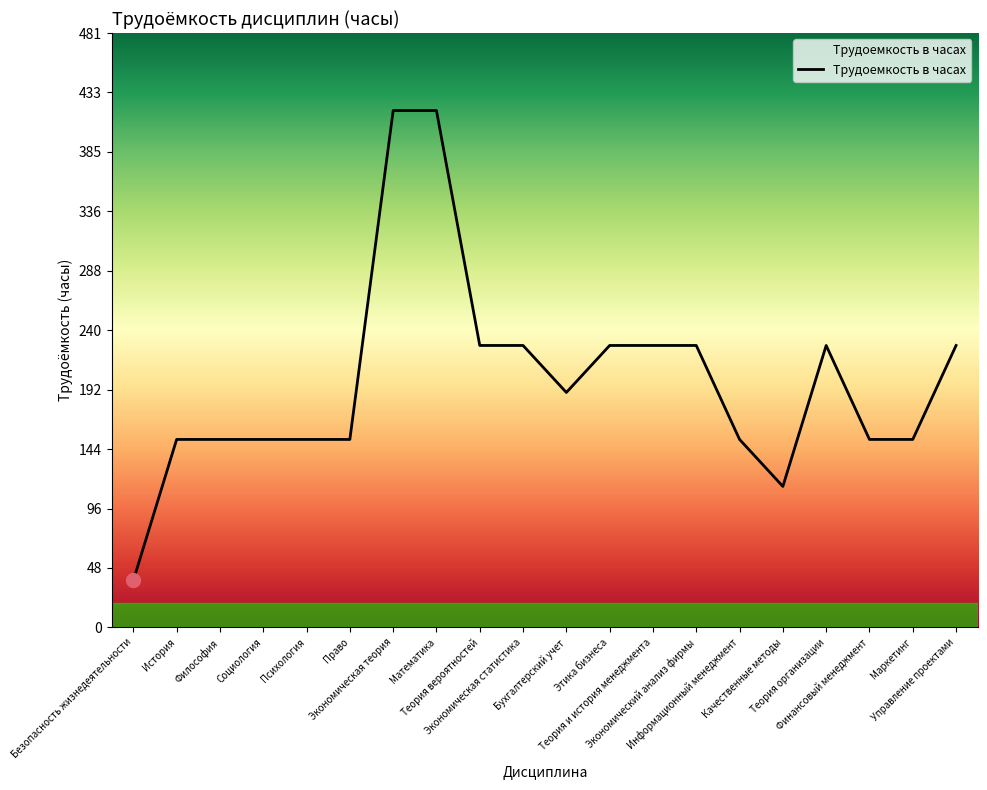

Reading right to left, list all the values displayed in this chart.

Управление проектами=228	Маркетинг=152	Финансовый менеджмент=152	Теория организации=228	Качественные методы=114	Информационный менеджмент=152	Экономический анализ фирмы=228	Теория и история менеджмента=228	Этика бизнеса=228	Бухгалтерский учет=190	Экономическая статистика=228	Теория вероятностей=228	Математика=418	Экономическая теория=418	Право=152	Психология=152	Социология=152	Философия=152	История=152	Безопасность жизнедеятельности=38